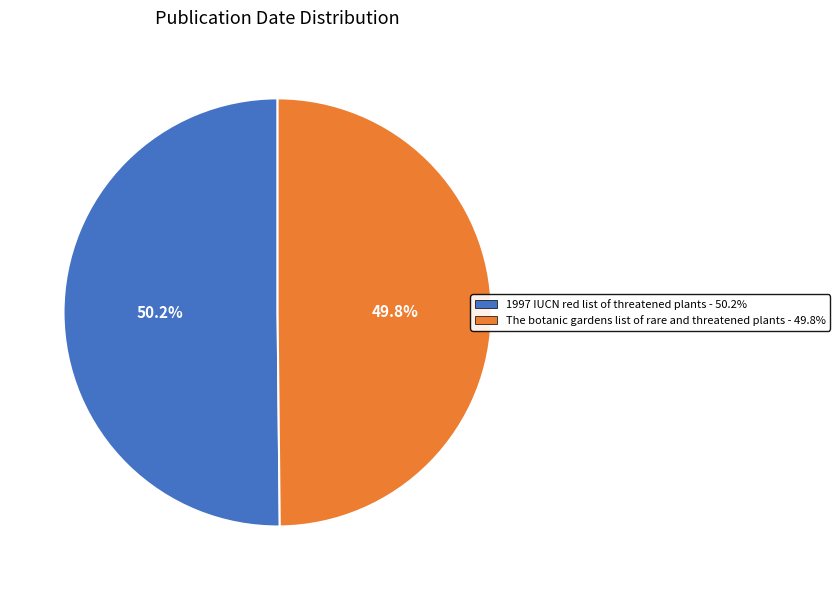

Combined, what portion of the pie is The botanic gardens list of rare and threatened plants and 1997 IUCN red list of threatened plants?

100.0%